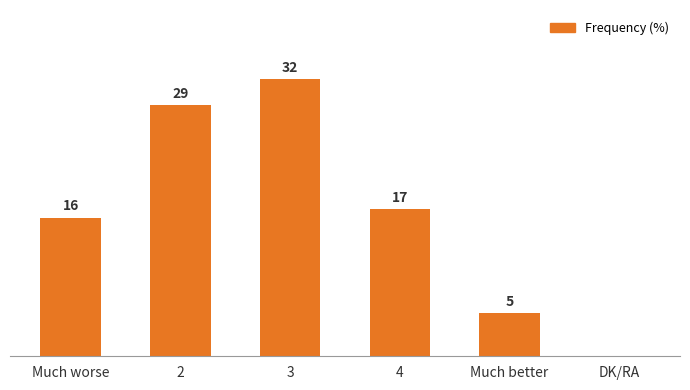

Where is the data nearest to the value 16?

Much worse